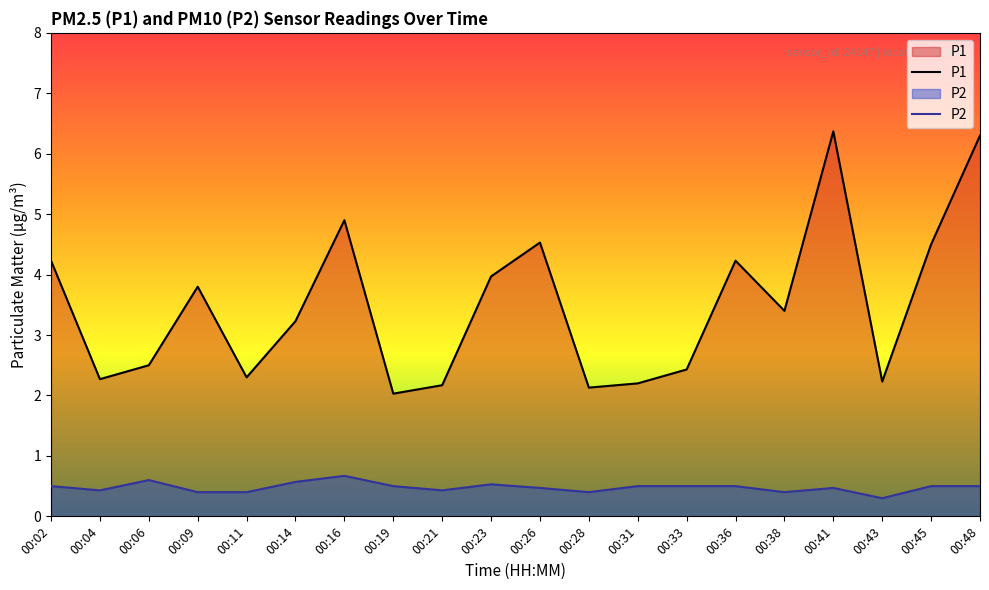

Count the number of categories in the chart.

20